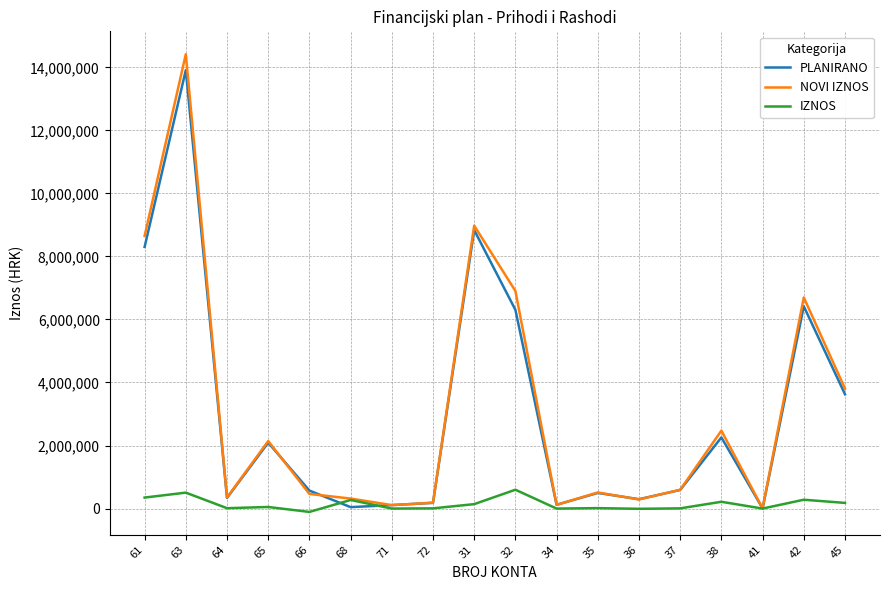

The NOVI IZNOS series shows 317636 at 68. True or false?

True